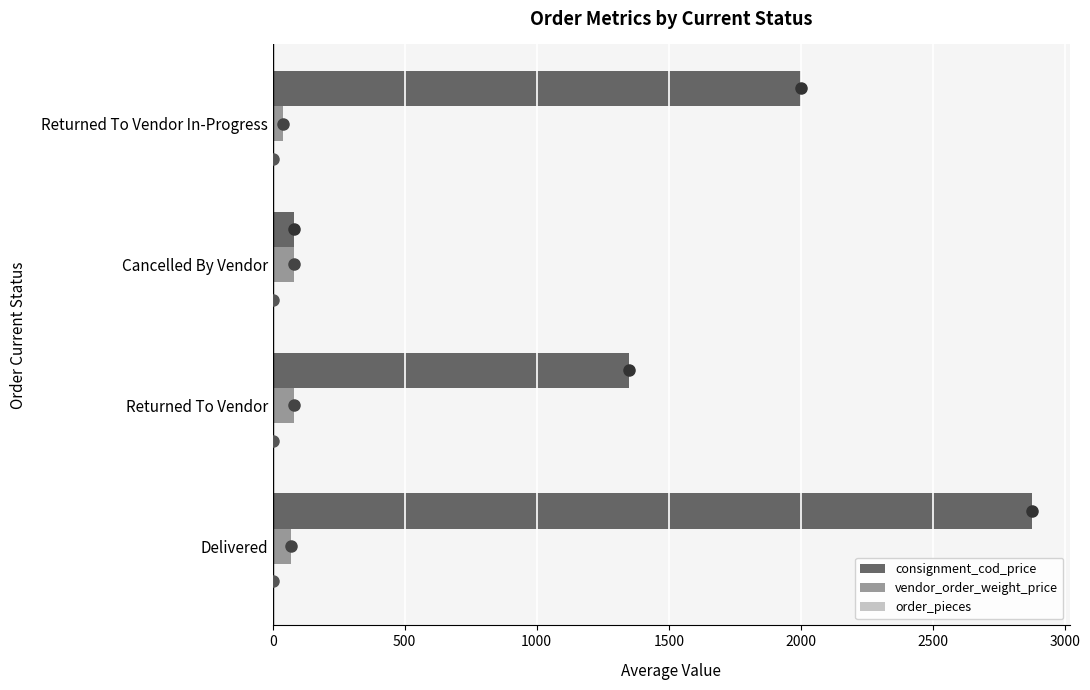

At which category is the sum across all series the highest?

Delivered